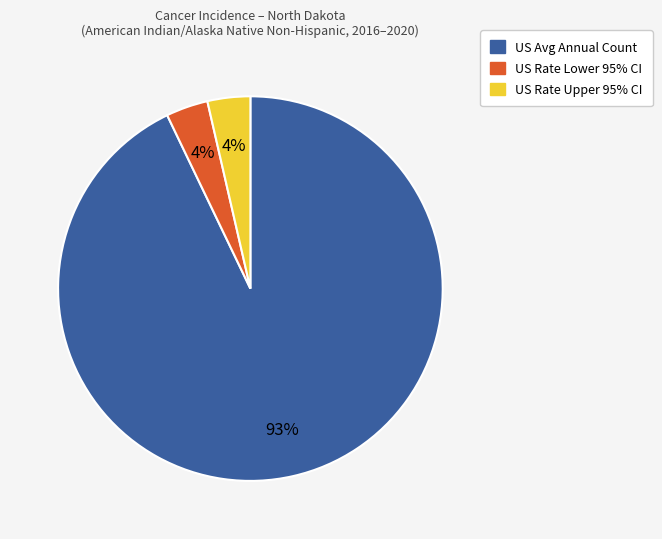

What is the largest slice in the pie chart?

US Avg Annual Count